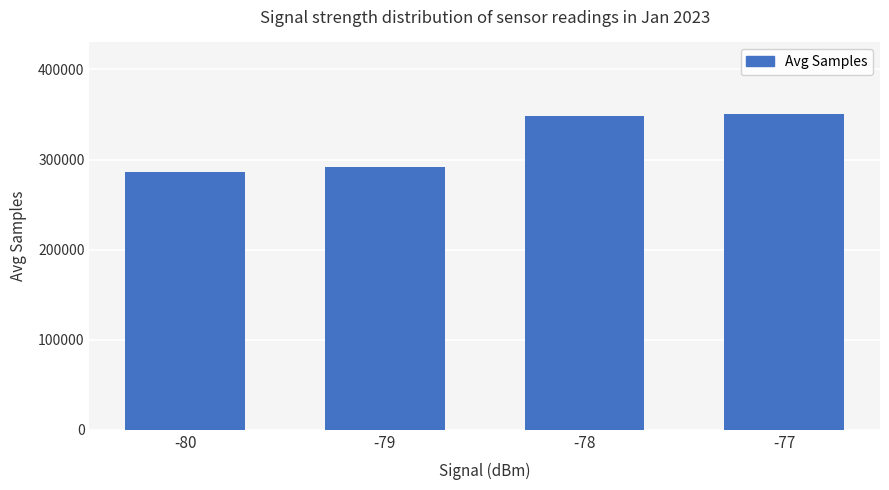

The value at -78 is 348200. True or false?

True